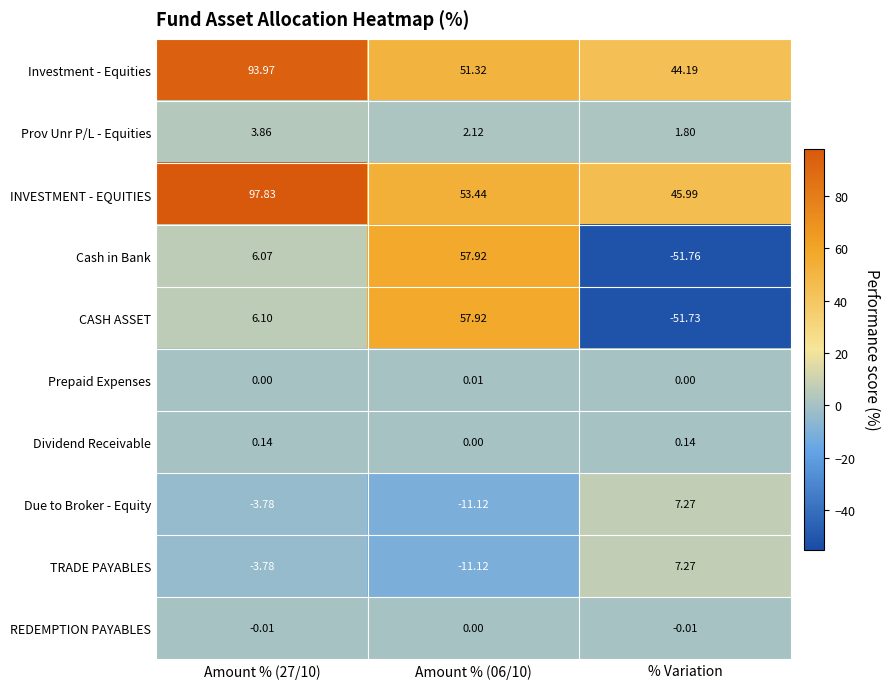

What is the total value across all series at % Variation?

3.2